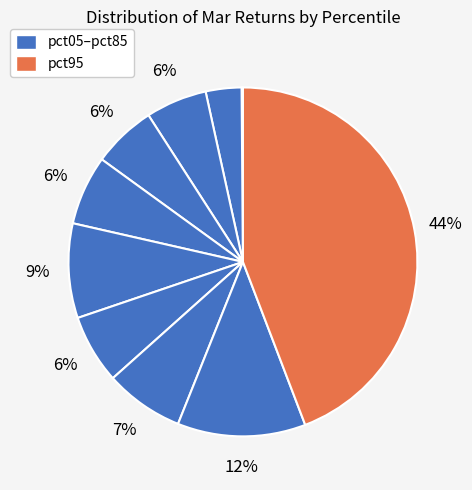

How many segments does this pie chart have?

10